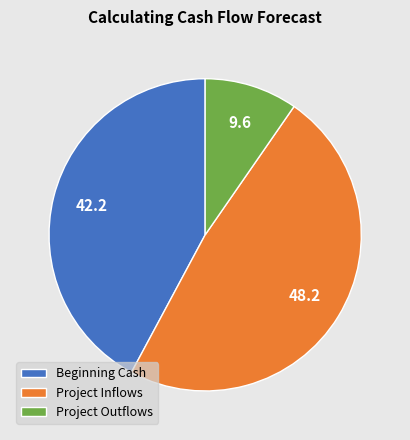

Is it true that Project Outflows is 15% of the pie?

False